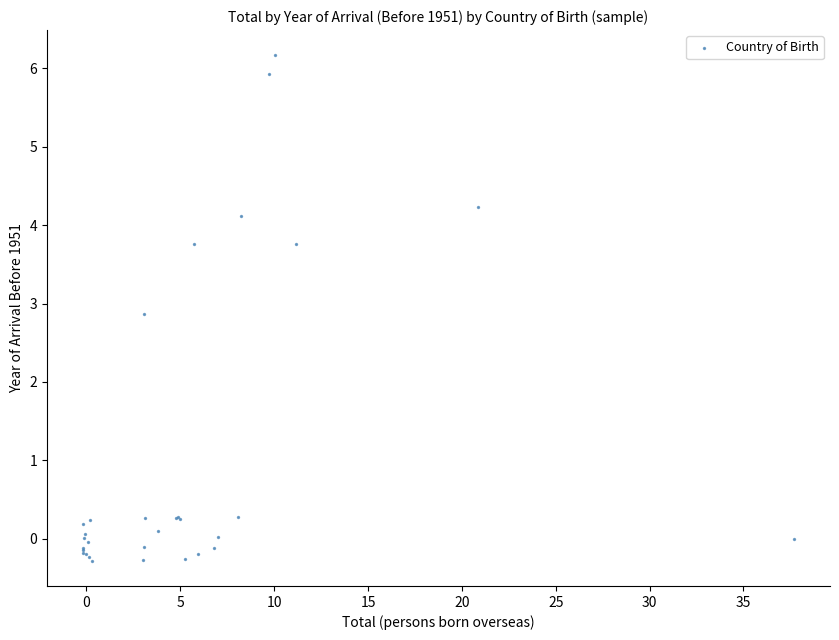

What Y value in the scatter plot is closest to 2?

2.9